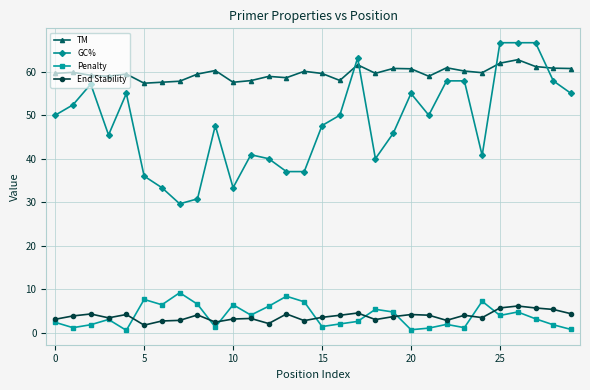

Which series has the largest total across all categories?

TM